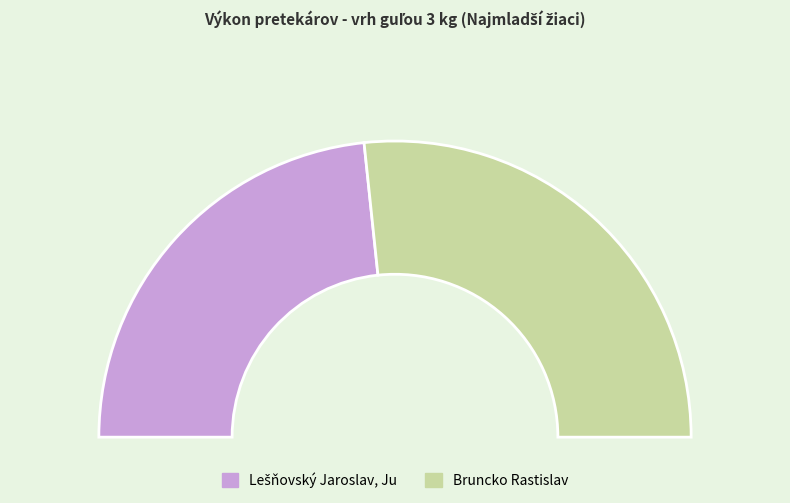

Is there a majority slice in this chart?

Yes